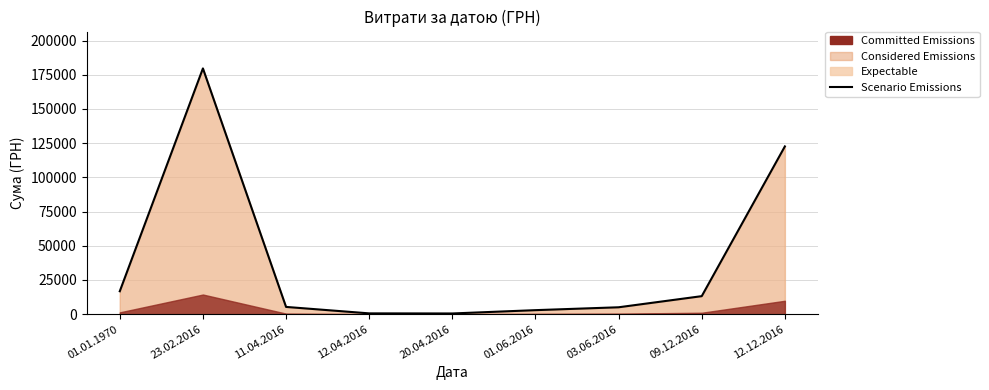

How many values are below 5313?

4